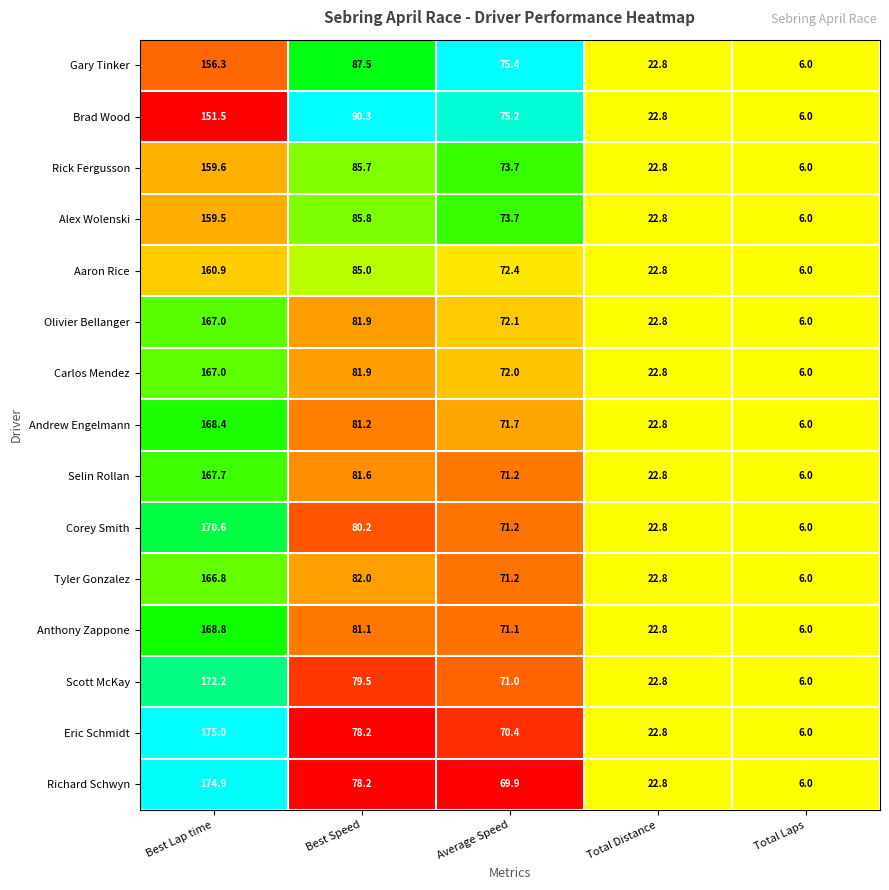

The Anthony Zappone series shows 41.9 at Average Speed. True or false?

False